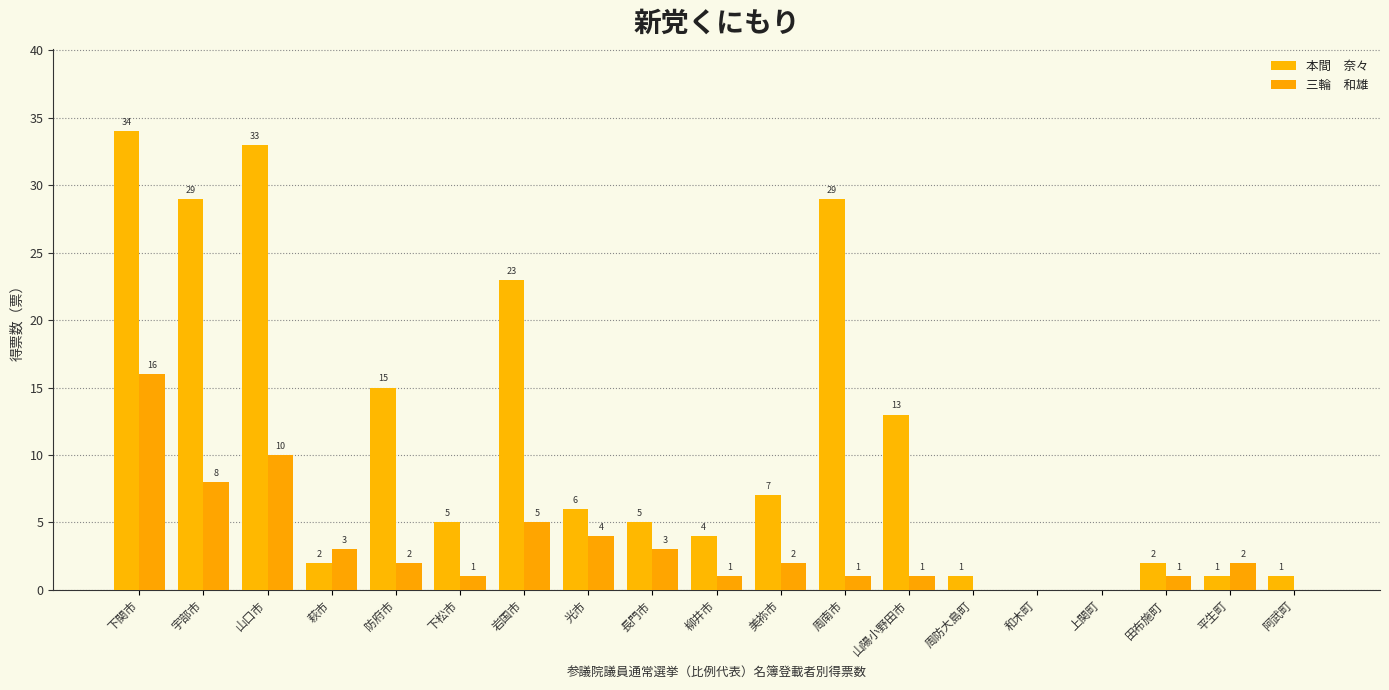

What is the maximum value shown in the chart?

34